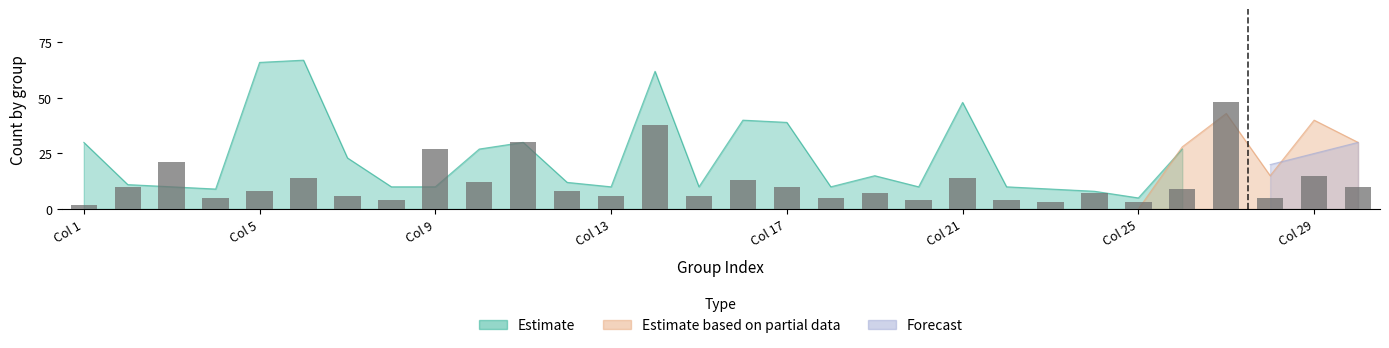

What is the difference between the highest and lowest values at 1?

30